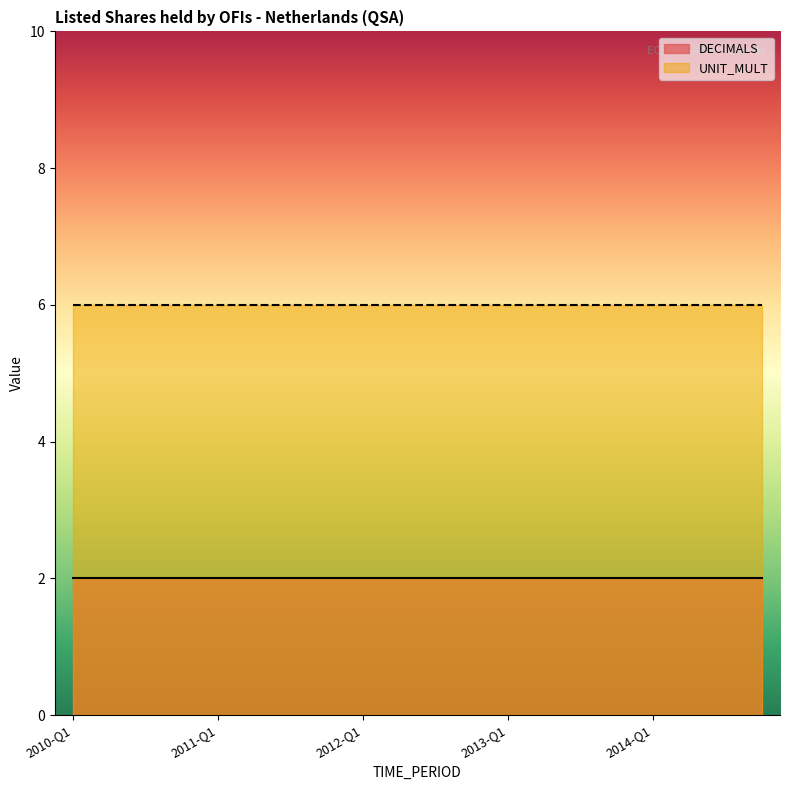

Which series changed the most between 2010-Q1 and 2014-Q4?

DECIMALS